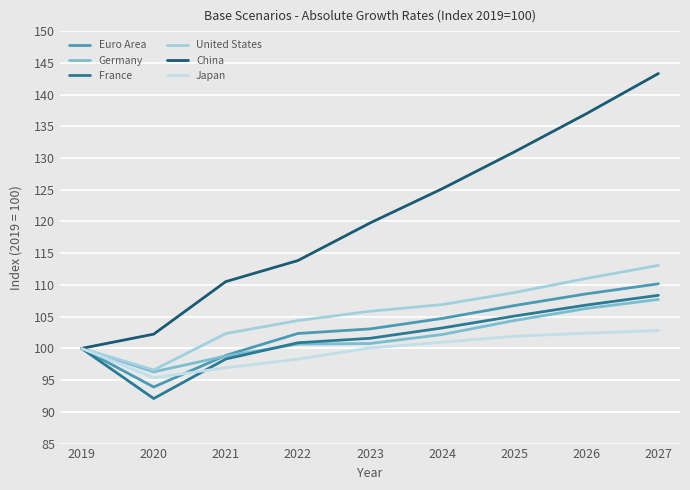

Does the chart display data point markers on the line(s)?

No